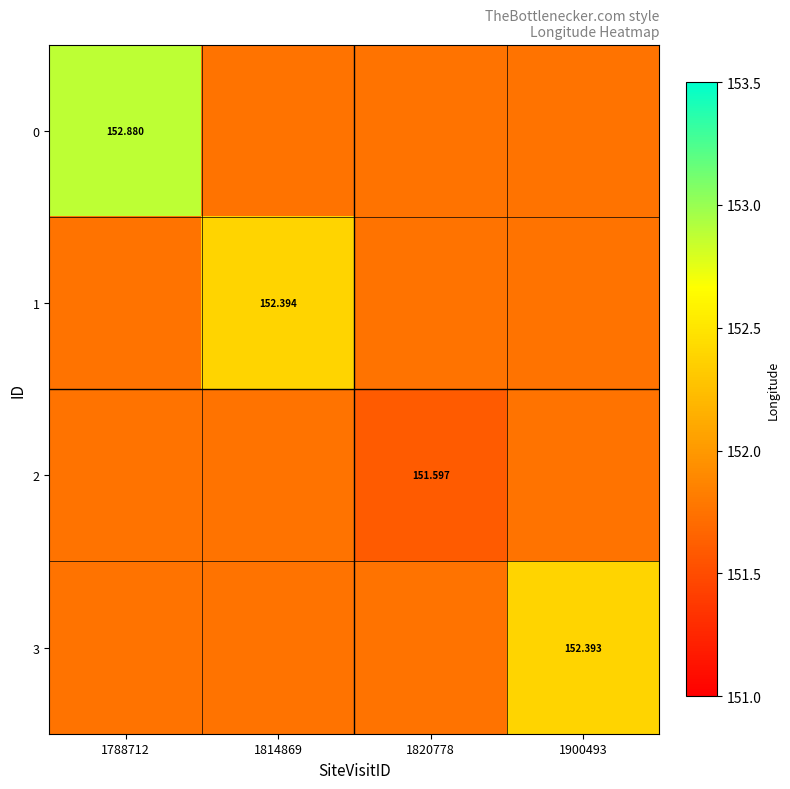

At how many categories does at least one series exceed 152?

3